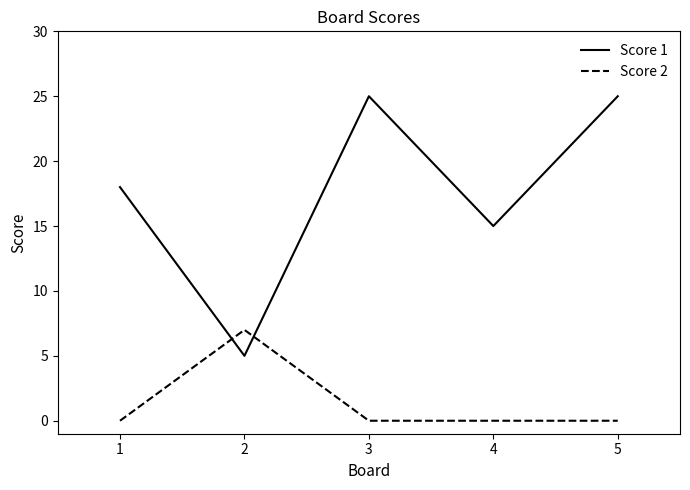

What is the difference between the highest and lowest values at 3?

25